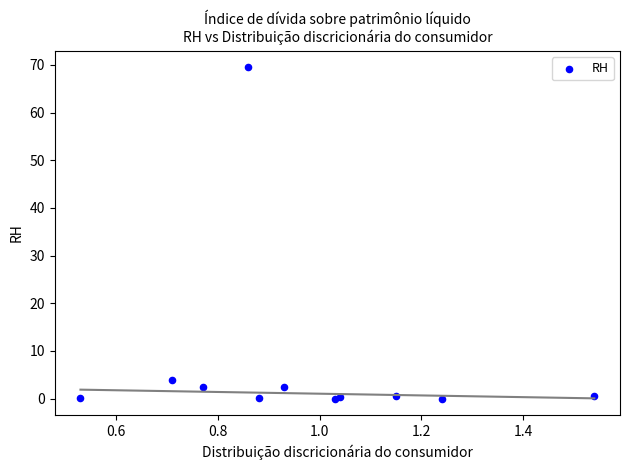

What Y value in the scatter plot is closest to 34?

4.0